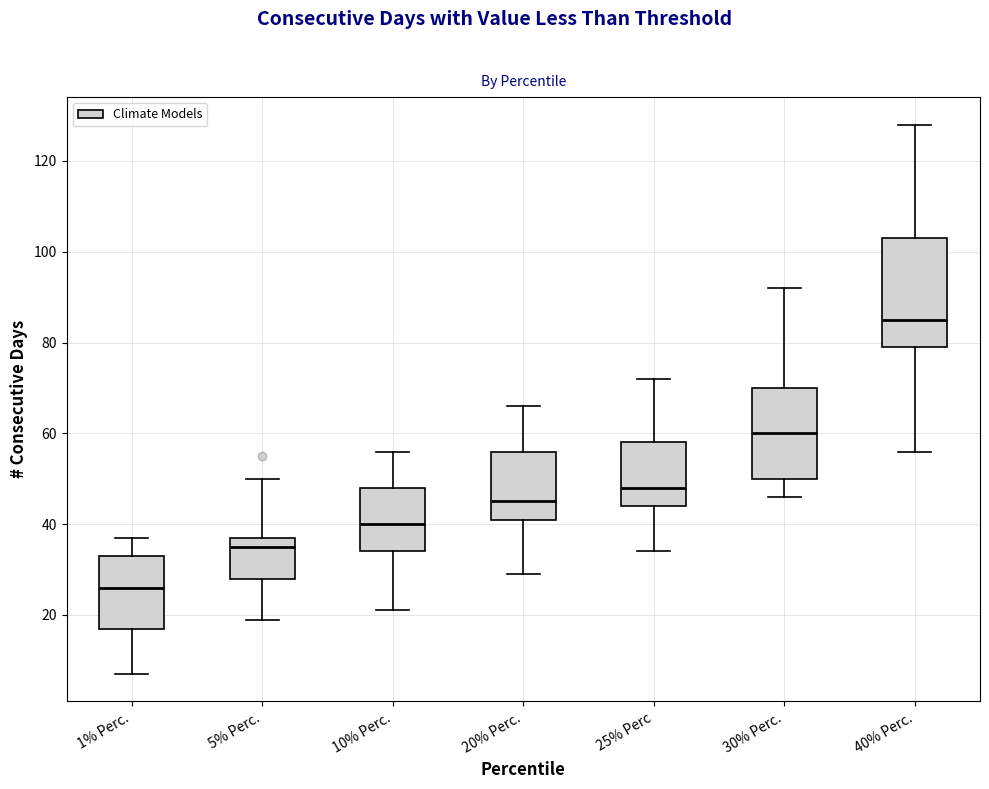

Where does the lower whisker of the box for 5% Perc. end on the y-axis? The values are not printed on the chart, so give them approximately, as read against the axis.

20